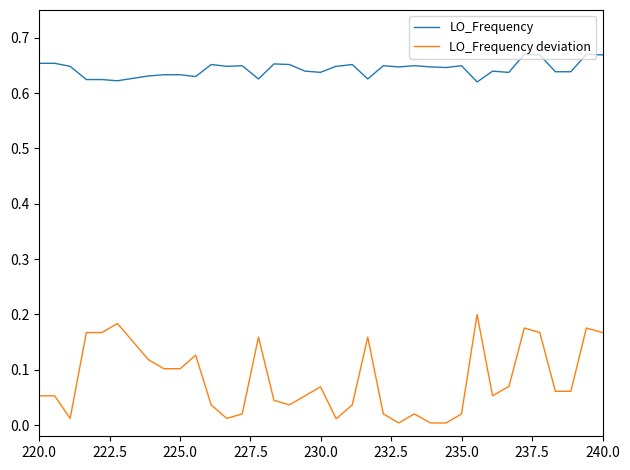

Rank the series by their average value, from highest to lowest.

LO_Frequency, LO_Frequency deviation